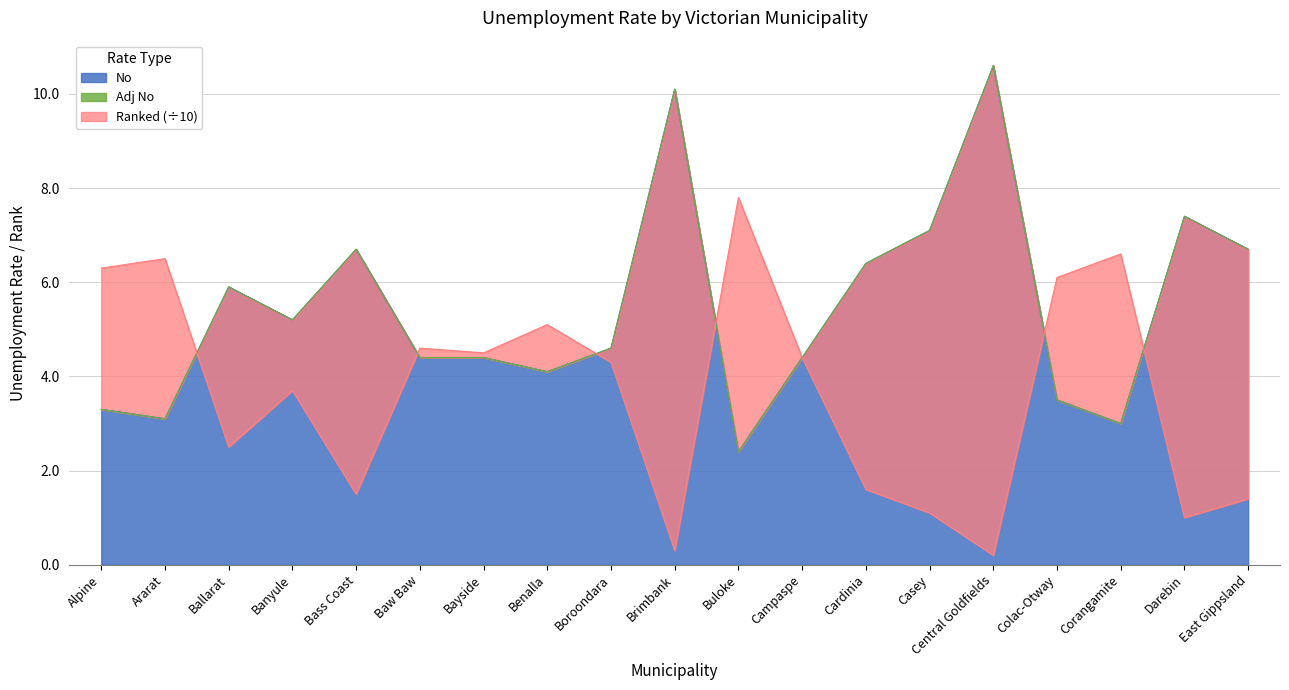

What is the sum of the Adj No values at Corangamite and Benalla?

7.1